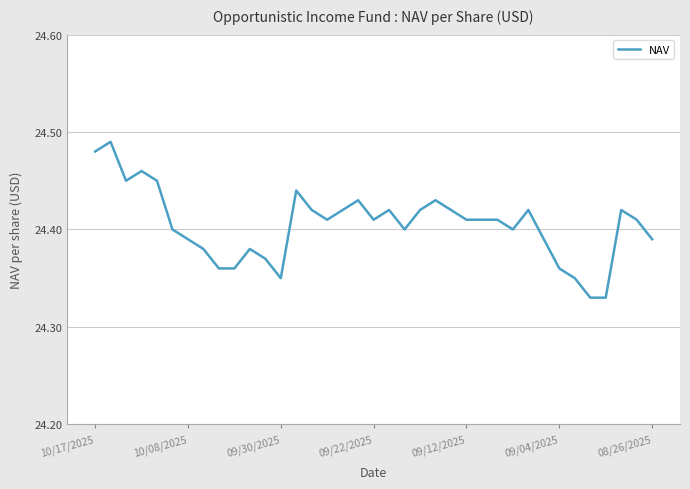

Does the chart display data point markers on the line(s)?

No